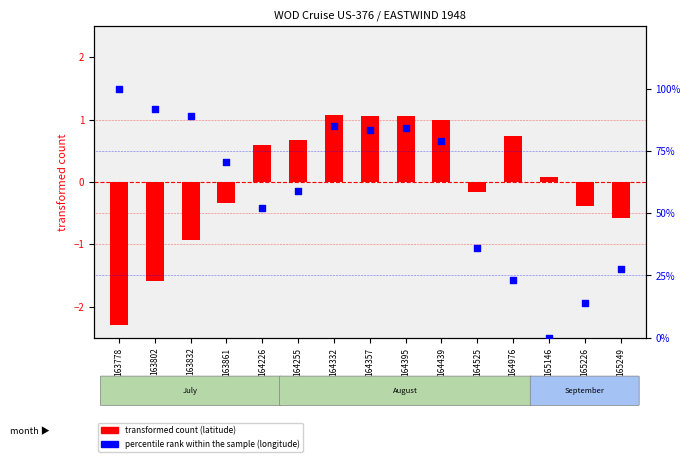

Is the value of transformed count (latitude) at 165146 greater than the value of percentile rank (longitude) at 164255?

No